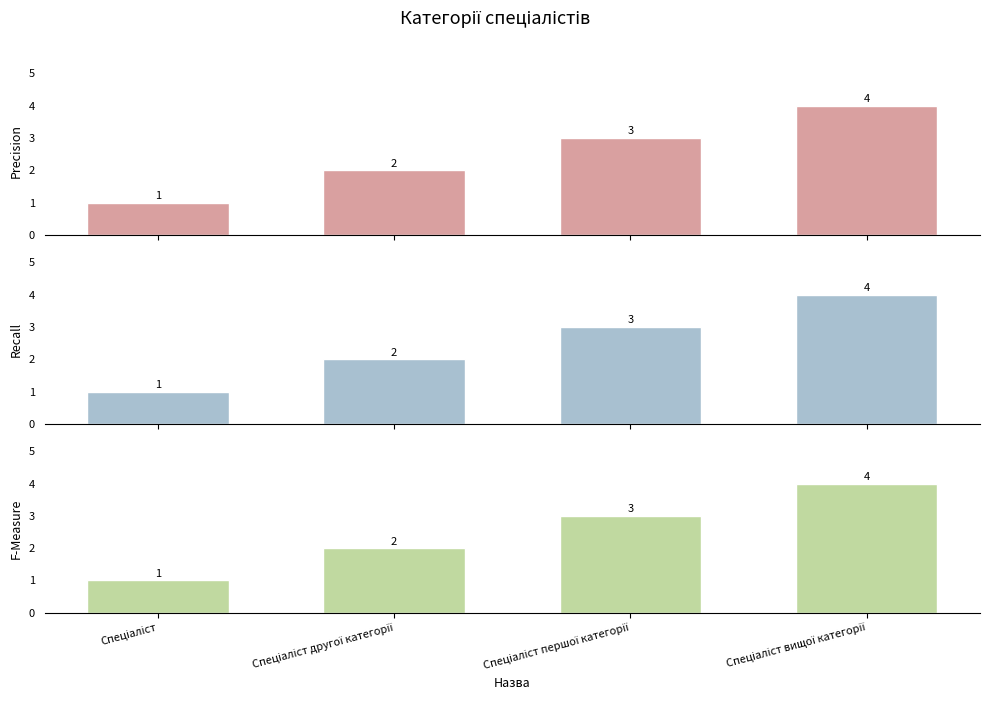

At Спеціаліст, list the series in order from smallest to largest.

Ідентифікатор (панель 1), Ідентифікатор (панель 2), Ідентифікатор (панель 3)